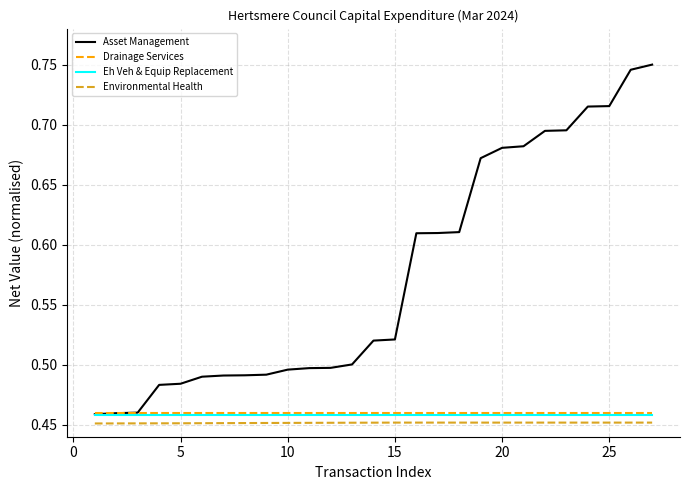

True or false: Drainage Services and Environmental Health intersect in this chart.

False